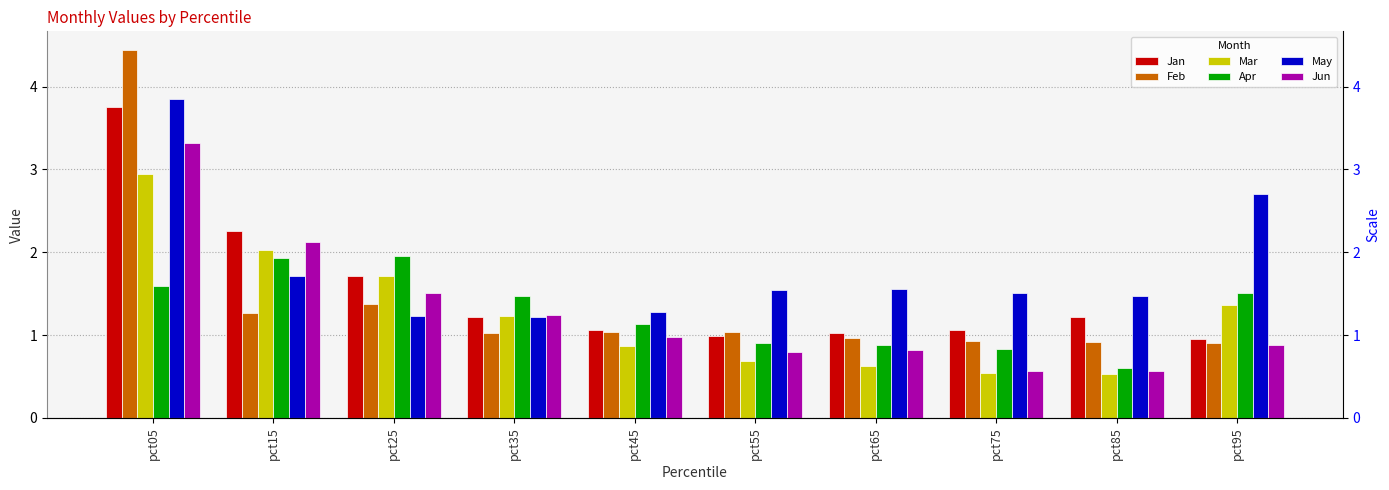

Which has a higher value, pct95 or pct05?

pct05